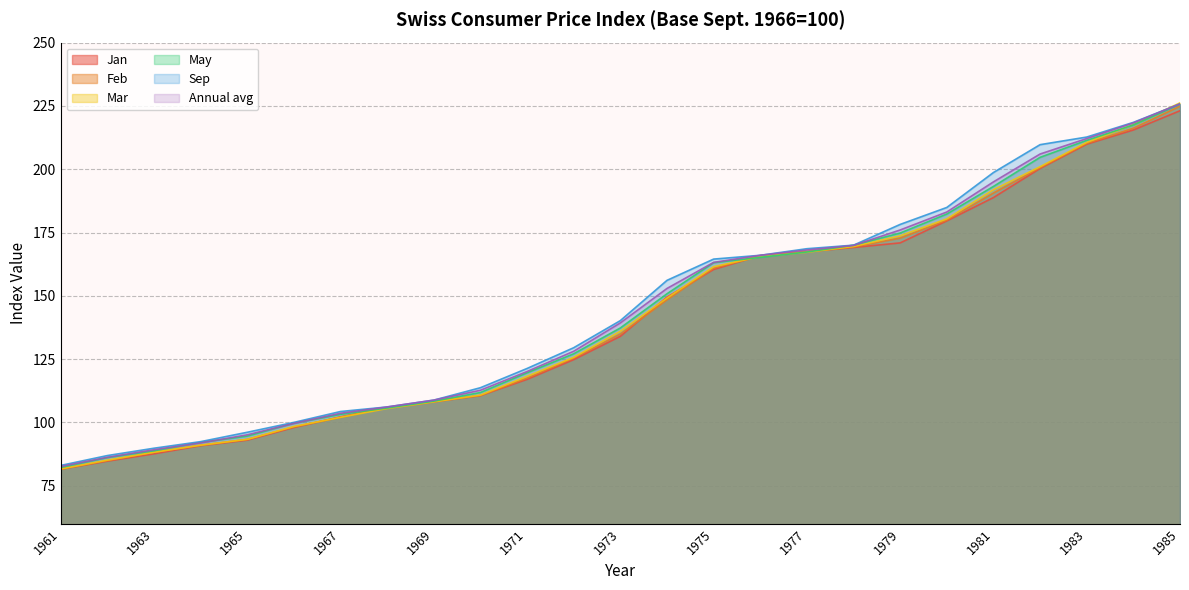

At which label does Sep first exceed 140?

1973